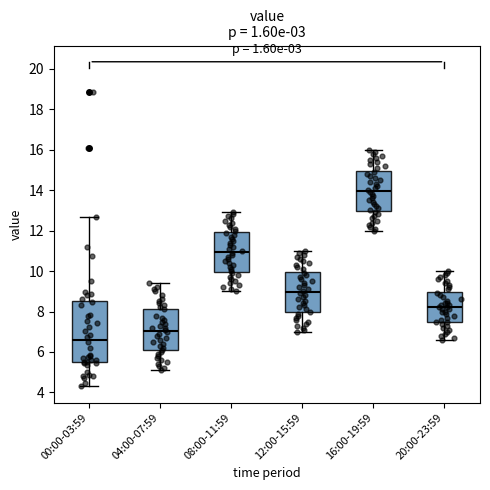

Which box has the highest median line?

16:00-19:59